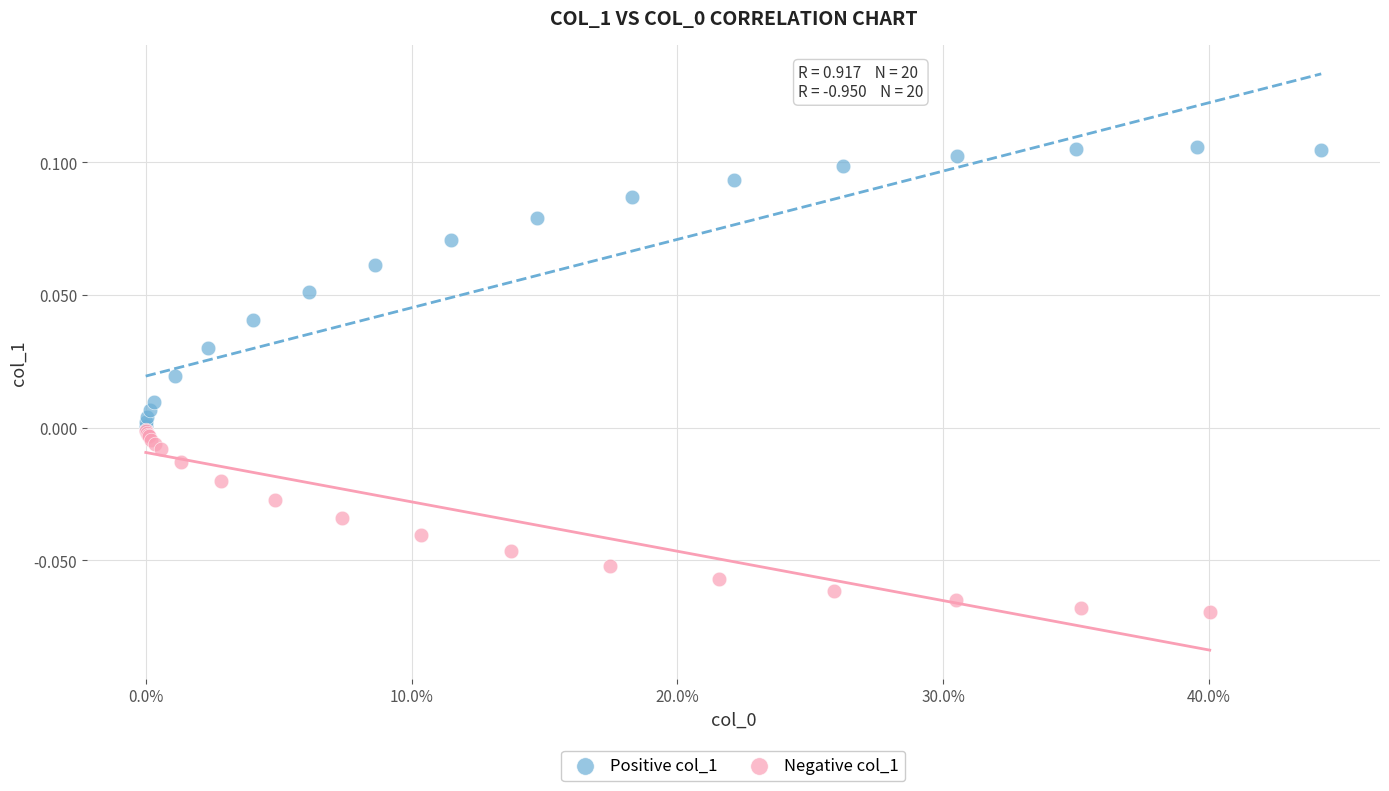

Which series reaches the maximum Y coordinate?

Positive col_1